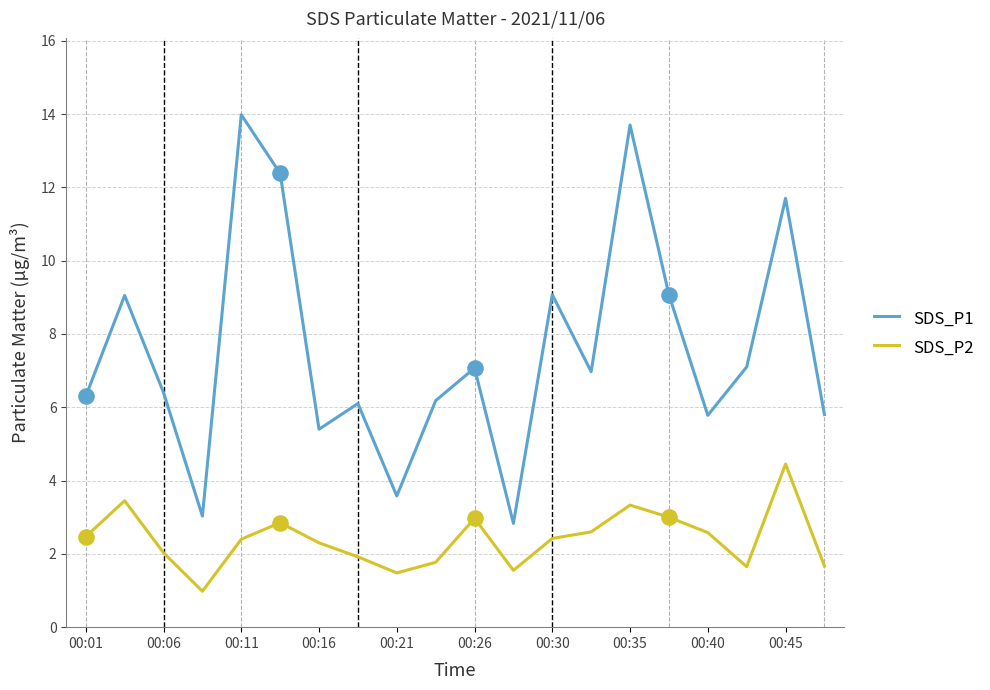

Which series has the largest total across all categories?

SDS_P1